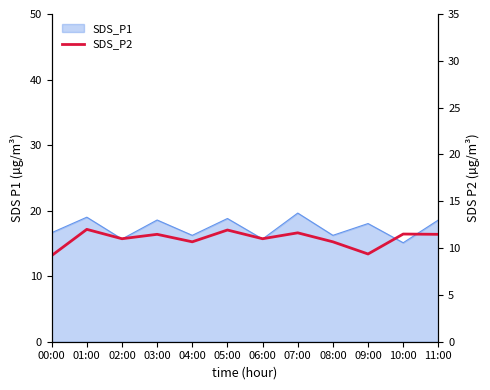

How many lines are shown in the chart?

1